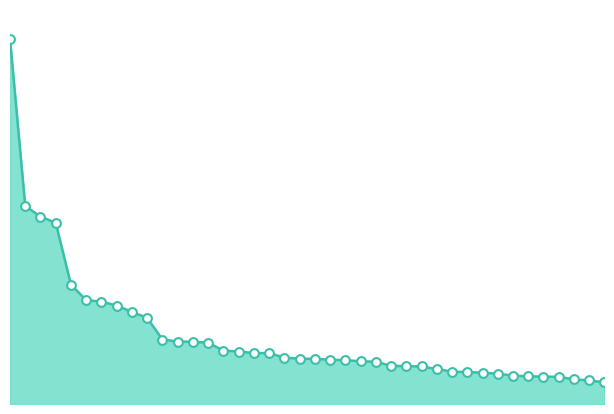

How many lines are shown in the chart?

1